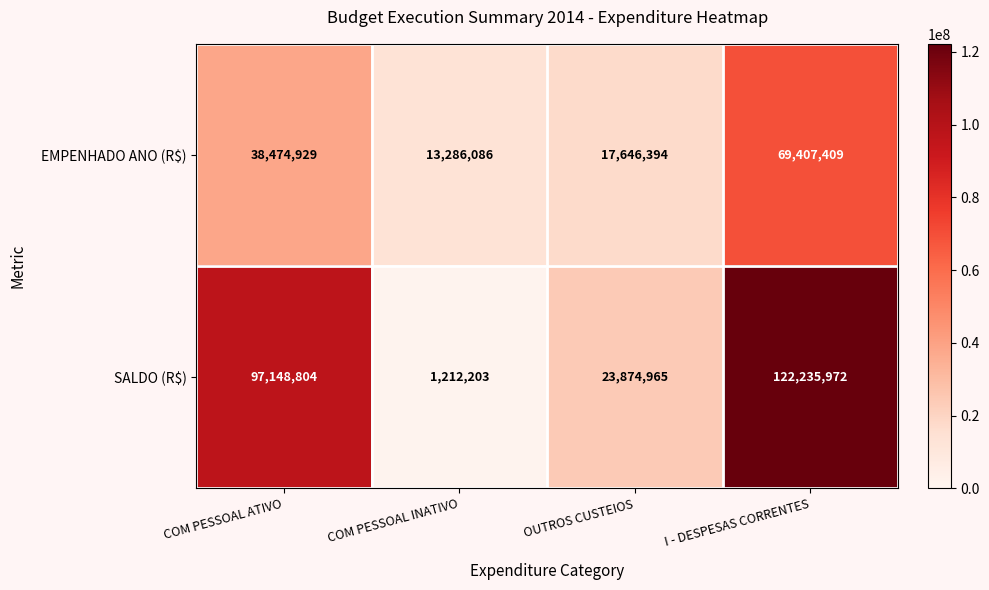

What is the difference between the second highest and second lowest values in the EMPENHADO ANO (R$) series?

20828535